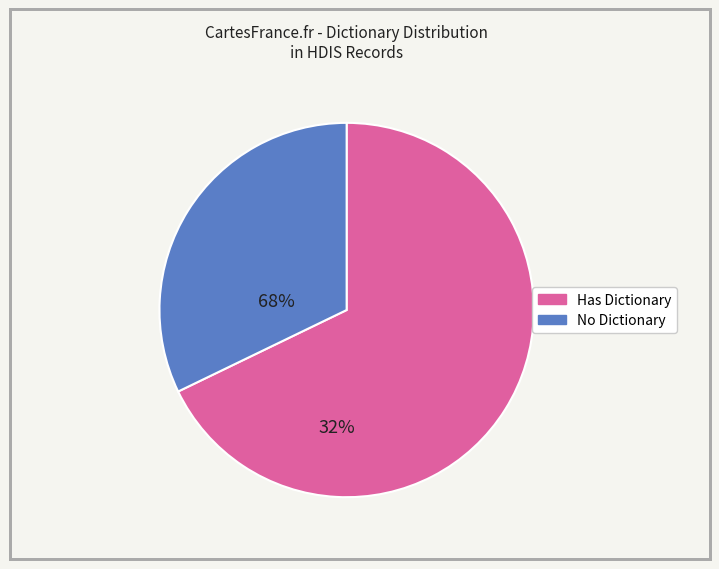

Does any single category account for the majority?

Yes